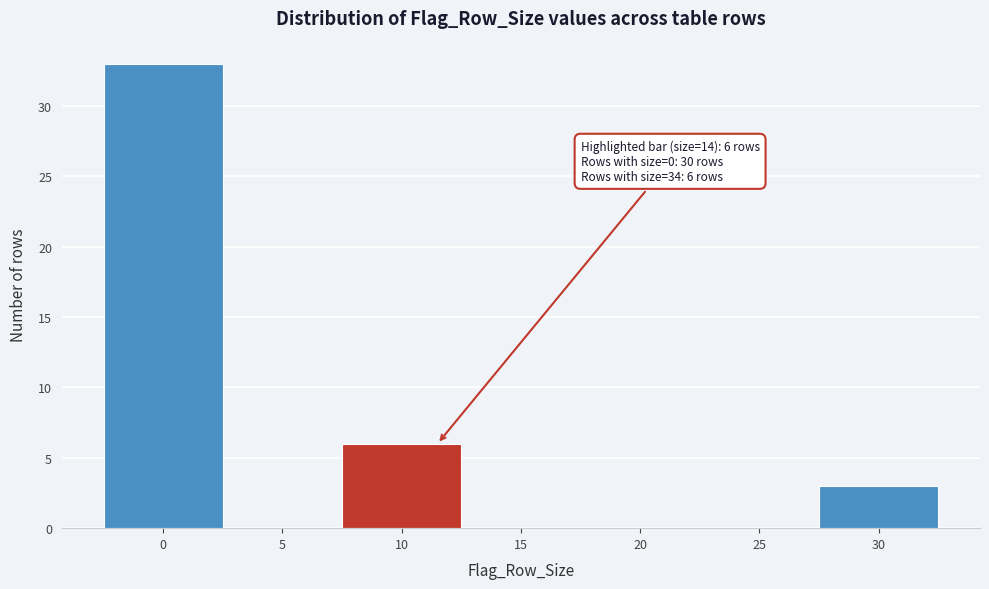

Reading right to left, extract all data points from this chart.

30=3	25=0	20=0	15=0	10=6	5=0	0=33